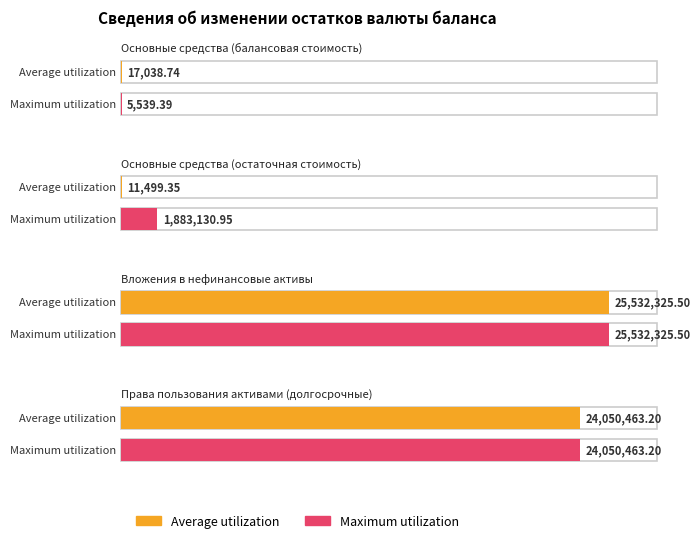

What is the label of the 4th bar from the left?

Права пользования активами (долгосрочные)